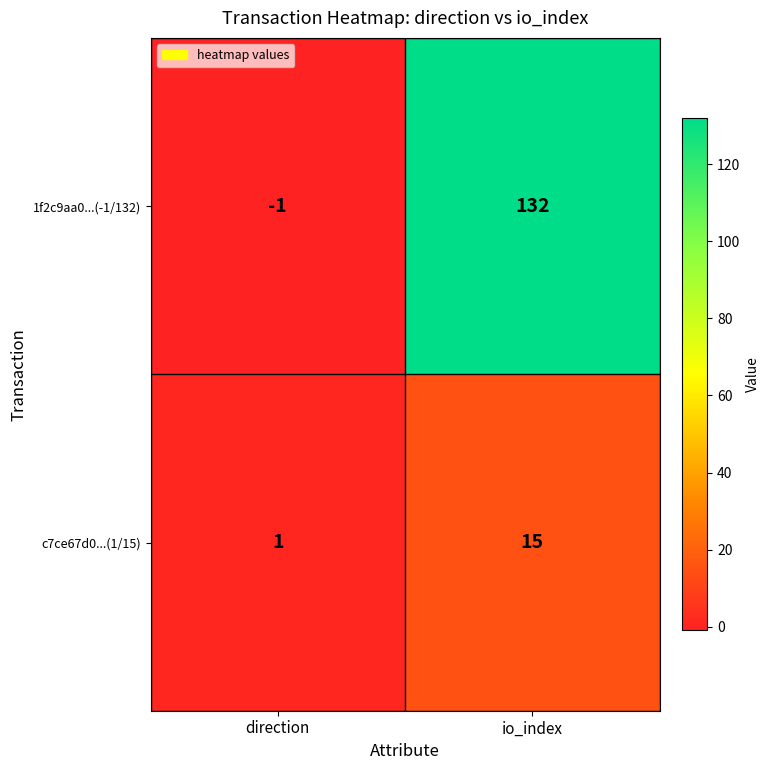

Rank the series by their maximum value, from lowest to highest.

c7ce67d0...(1/15), 1f2c9aa0...(-1/132)